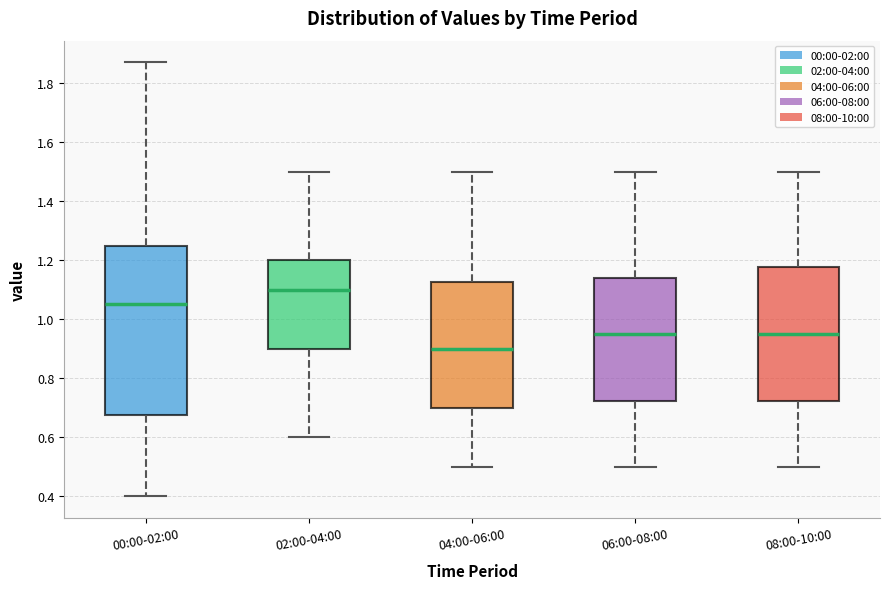

Reading left to right, read every box against the y-axis: the position of its median line, the range the box covers, and the ends of its whiskers. The values are not printed on the chart, so give them approximately, as read against the axis.

00:00-02:00: median 1.06, box 0.68 to 1.24, whiskers 0.40 to 1.88
02:00-04:00: median 1.10, box 0.90 to 1.20, whiskers 0.60 to 1.50
04:00-06:00: median 0.90, box 0.70 to 1.12, whiskers 0.50 to 1.50
06:00-08:00: median 0.96, box 0.72 to 1.14, whiskers 0.50 to 1.50
08:00-10:00: median 0.96, box 0.72 to 1.18, whiskers 0.50 to 1.50